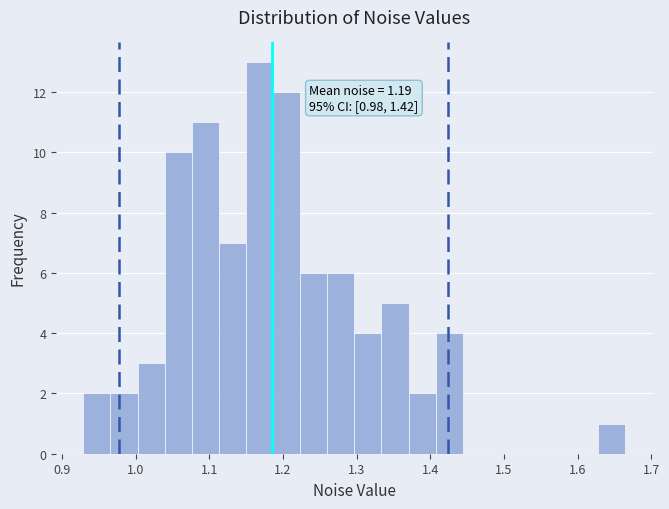

Read against the x-axis, roughly where is the centre of the tallest bar?

1.17